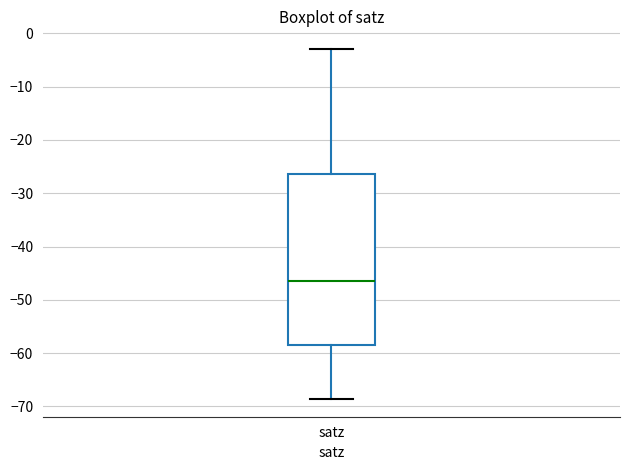

Where is the upper edge of the box for satz on the y-axis? The values are not printed on the chart, so give them approximately, as read against the axis.

-26